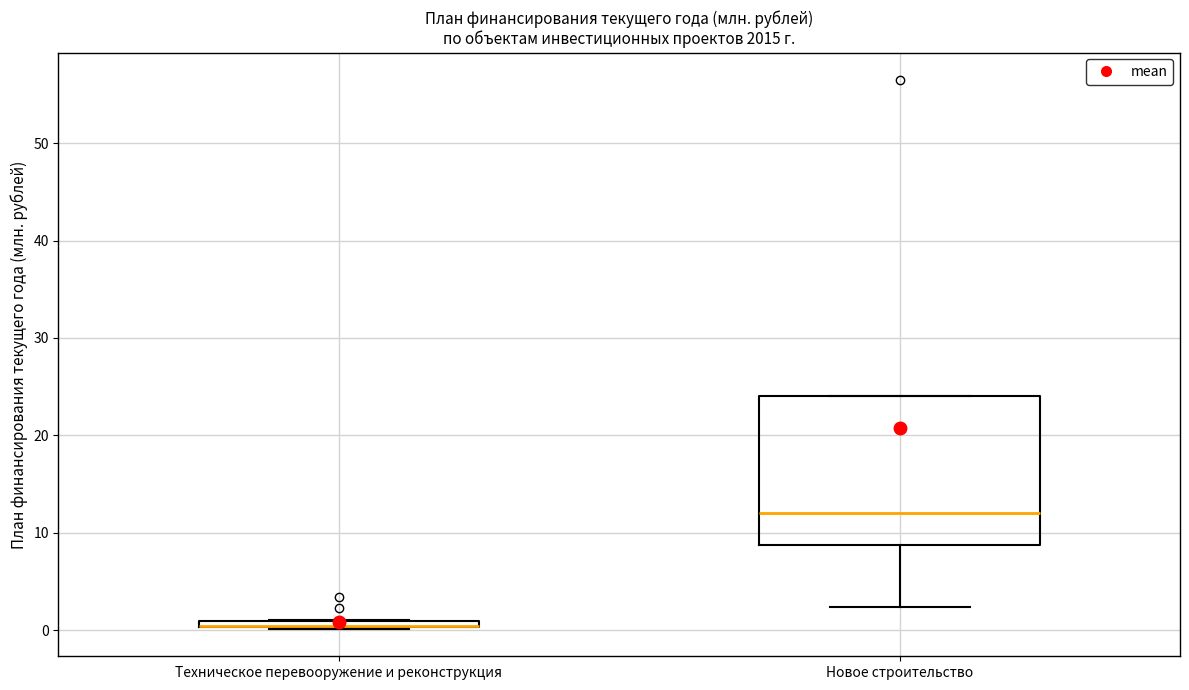

Where is the lower edge of the box for Техническое перевооружение и реконструкция on the y-axis? The values are not printed on the chart, so give them approximately, as read against the axis.

0